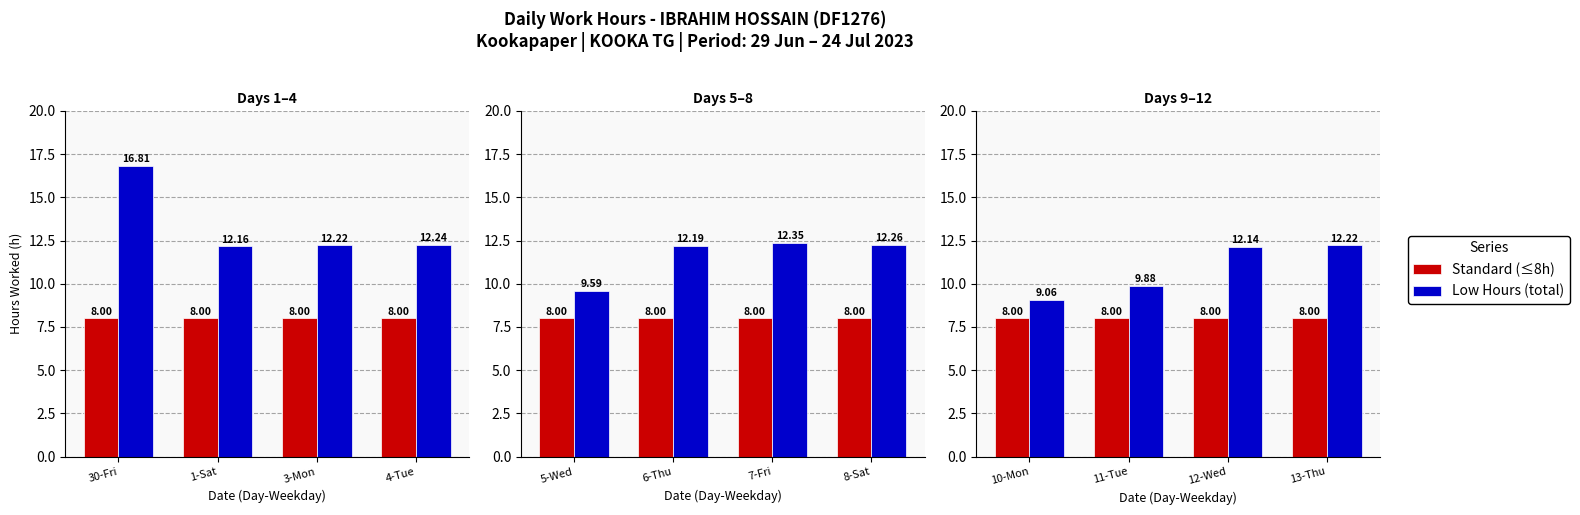

What are all the series names shown in the legend?

Standard (≤8h), Low Hours (total)